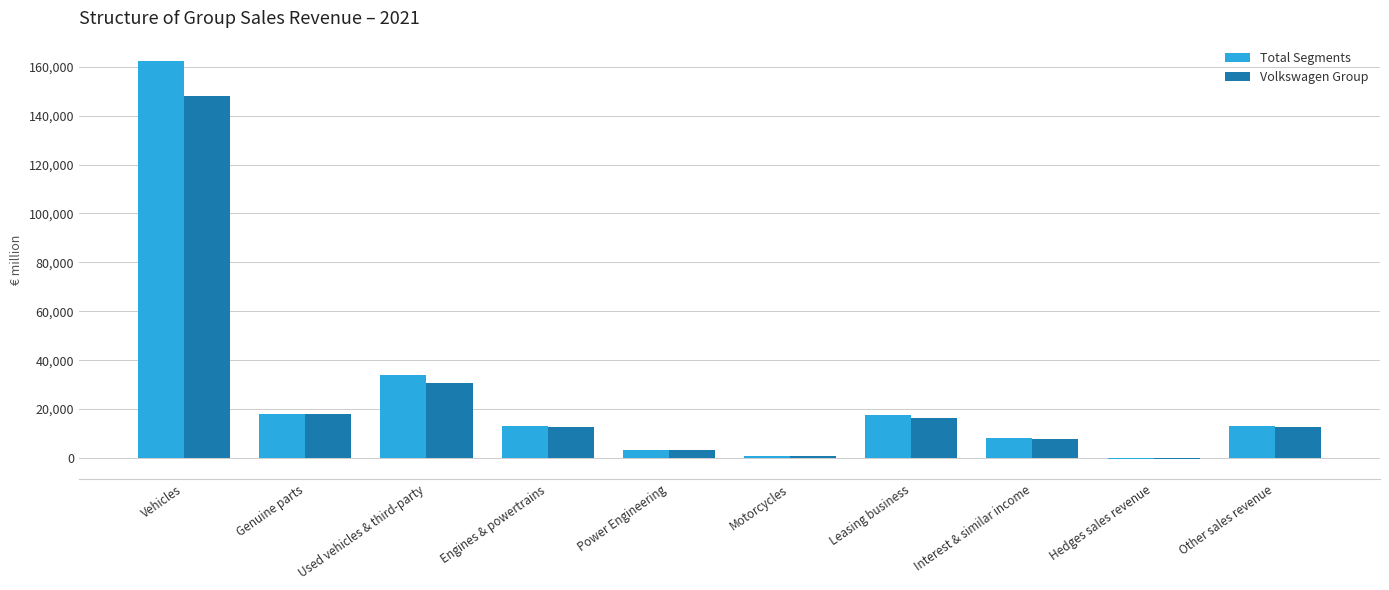

What is the sum of all Total Segments values?

270100